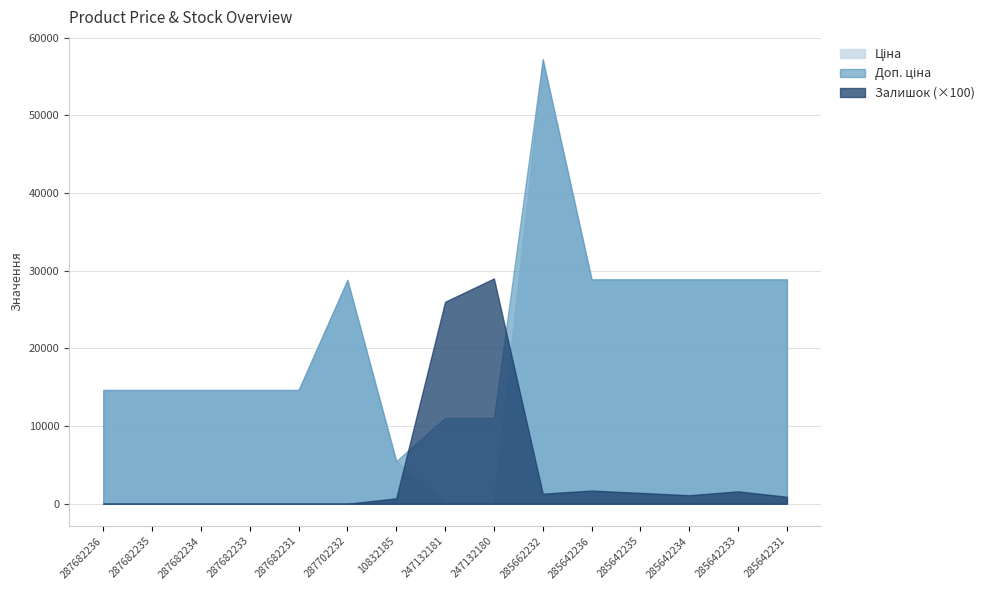

The Ціна series shows 10183.8 at 285642234. True or false?

False